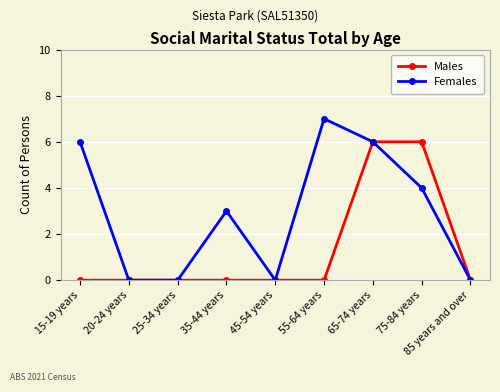

The value of Females at 75-84 years is 4. True or false?

True